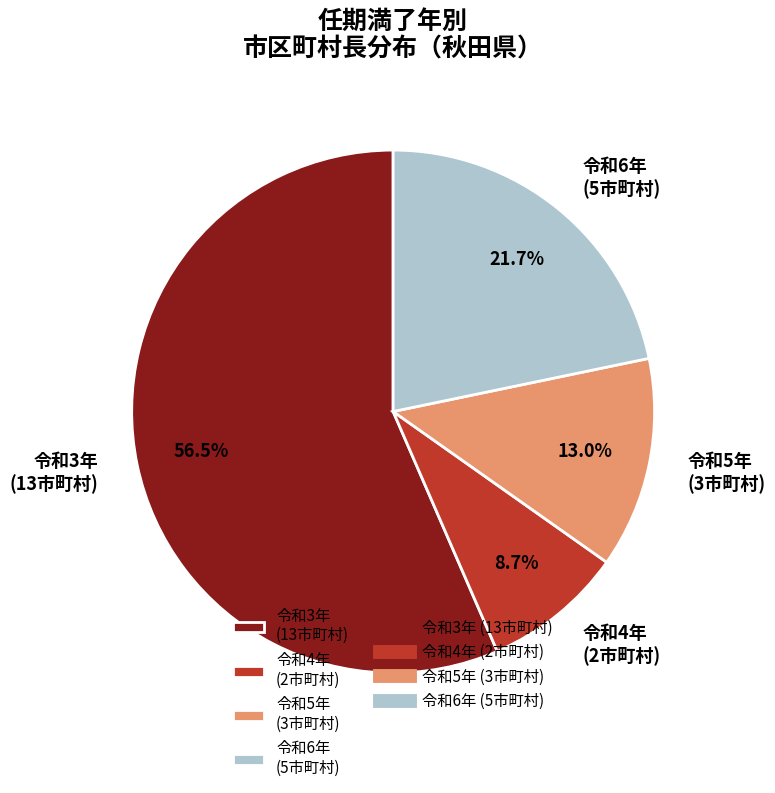

Does any single category account for the majority?

Yes